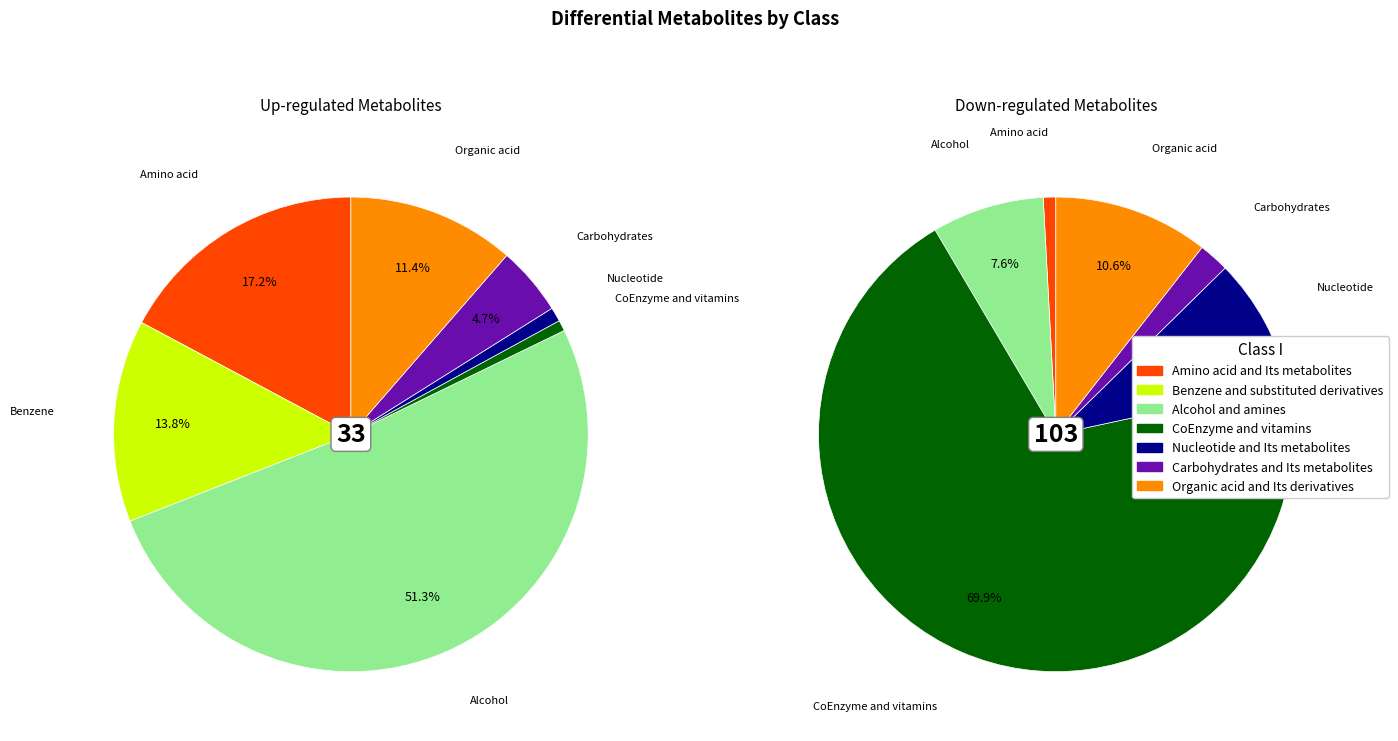

Does any single category account for the majority?

Yes